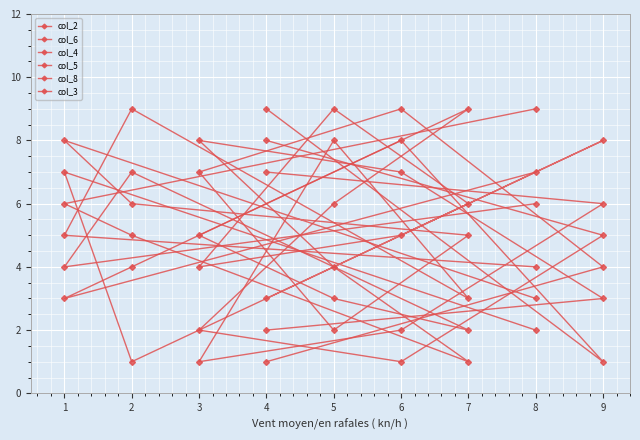

Is it true that col_4 equals 6 at 2?

True